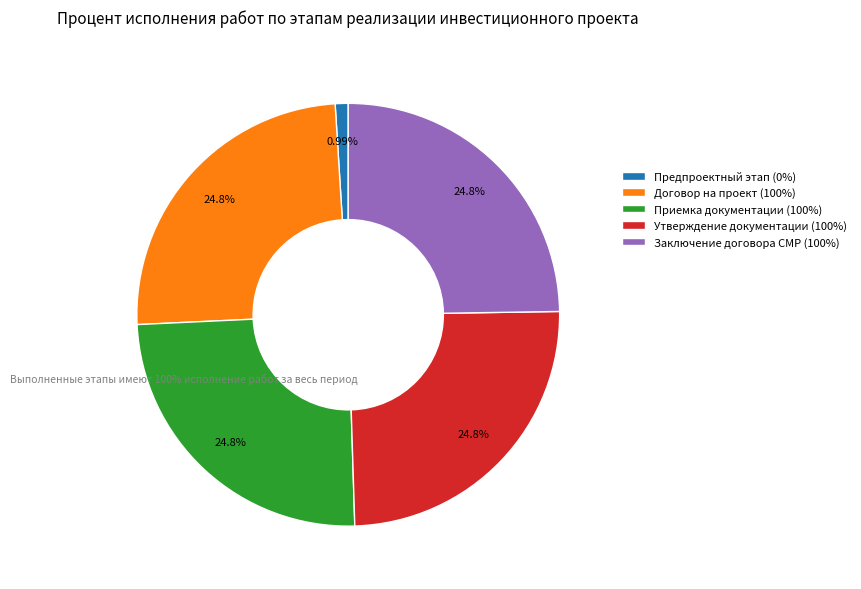

Approximately how many times larger is the value at Утверждение документации (100%) compared to Приемка документации (100%)?

1.0